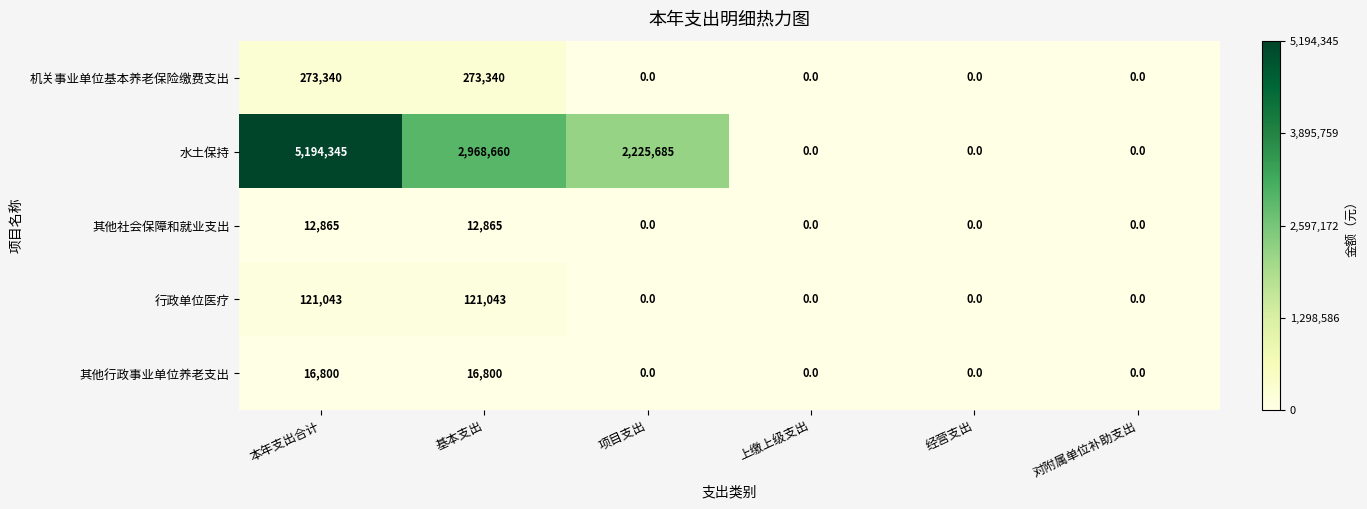

Reading right to left, transcribe all the data shown in this chart.

机关事业单位基本养老保险缴费支出: 0	0	0	0	273340	273340
水土保持: 0	0	0	2225685	2968660	5194345
其他社会保障和就业支出: 0	0	0	0	12865	12865
行政单位医疗: 0	0	0	0	121043	121043
其他行政事业单位养老支出: 0	0	0	0	16800	16800